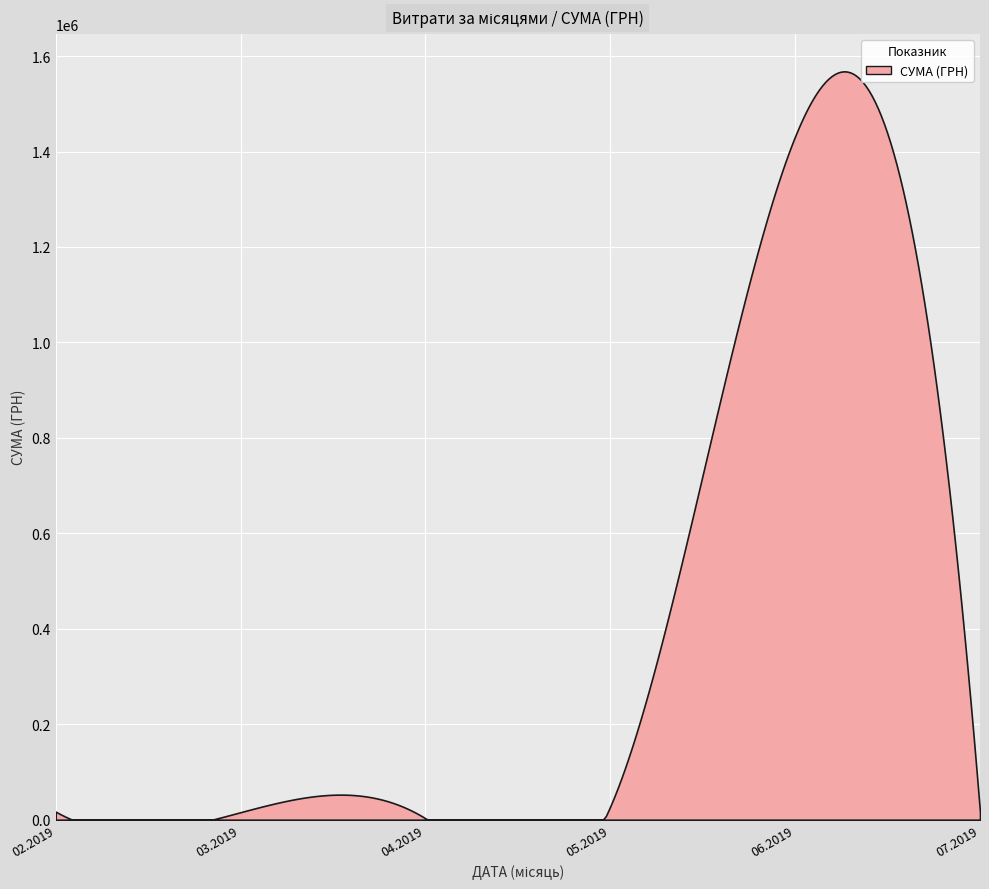

What is the difference between the maximum and minimum values?

1568047.5